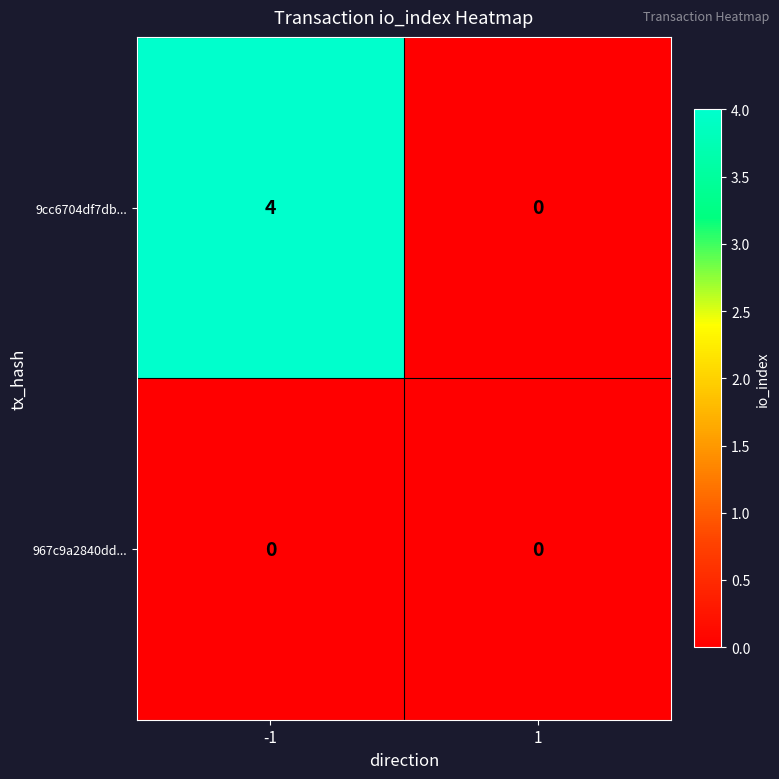

The value of 9cc6704df7db... at -1 is 1. True or false?

False